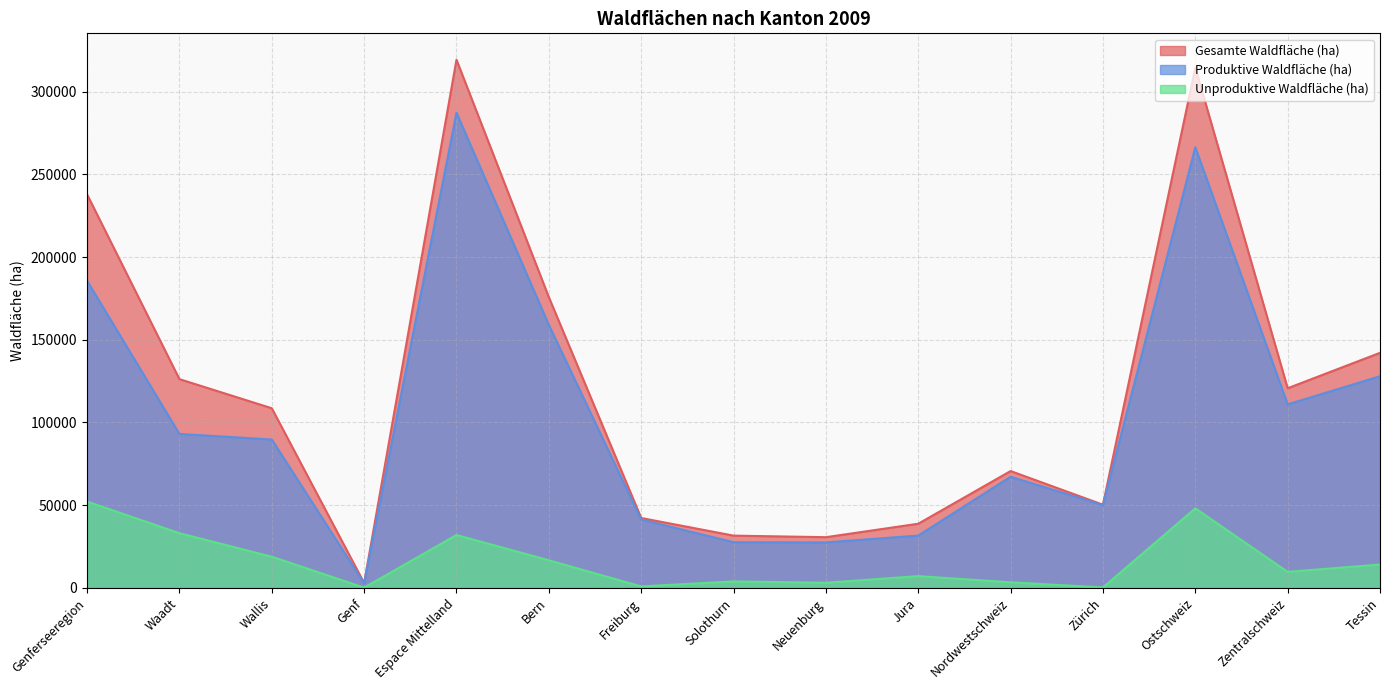

How many values in the Gesamte Waldfläche (ha) series exceed 108615?

7